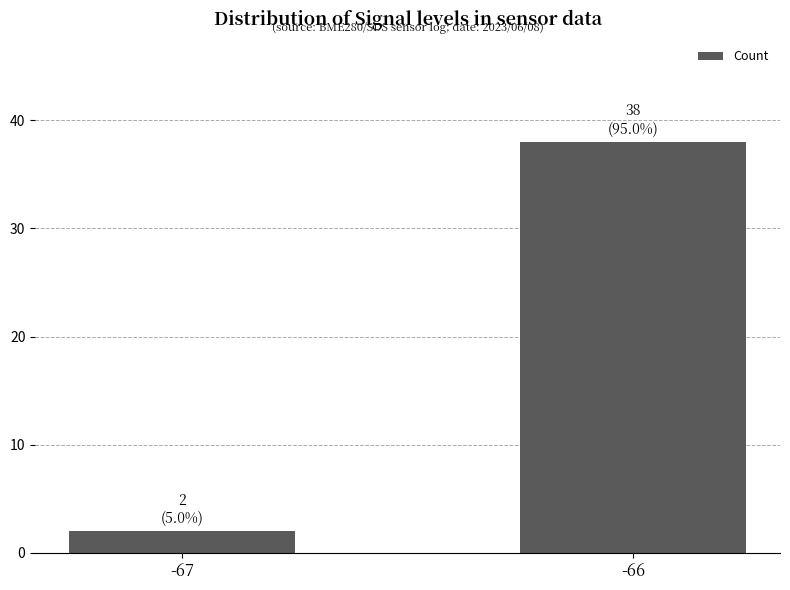

Rank the categories by value from lowest to highest.

-67, -66